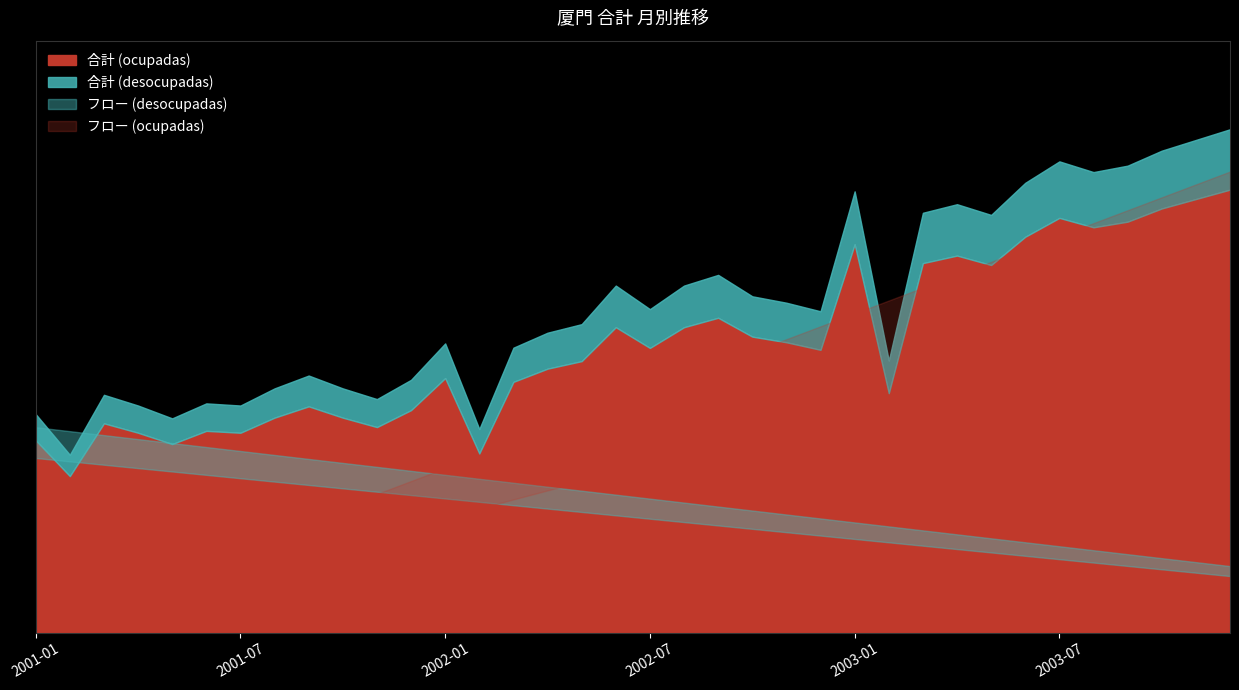

At which category does the data reach its first local valley?

2001-02